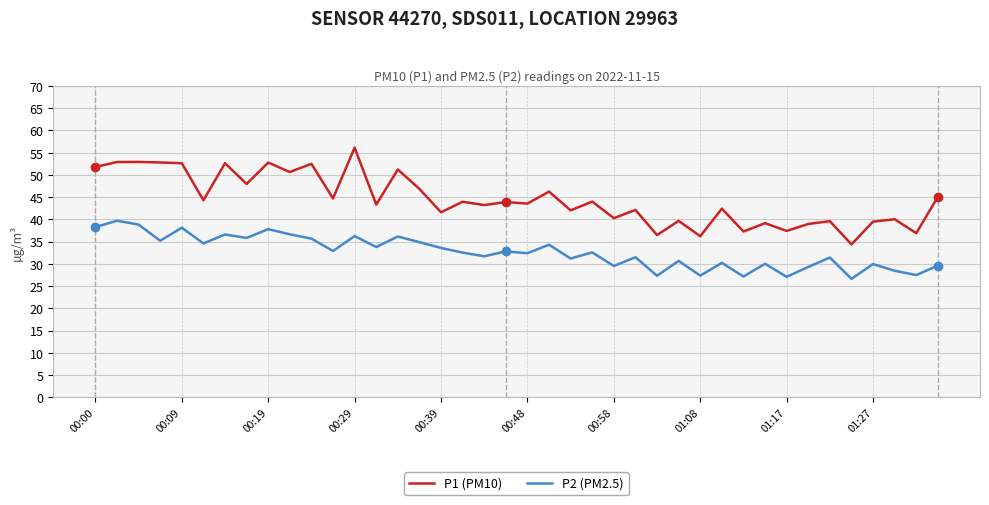

Which series has the widest spread of values?

P1 (PM10)